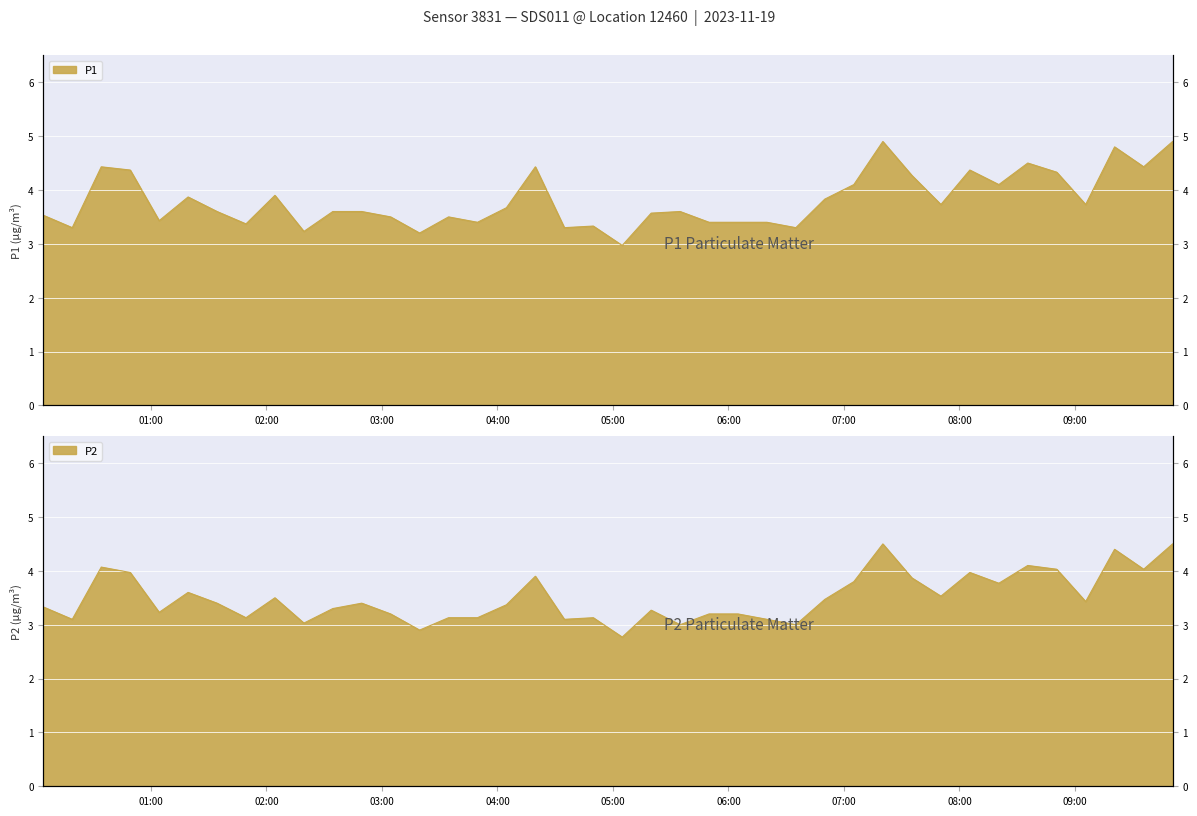

At which category does P2 reach its first local valley?

2023-11-19T00:19:06